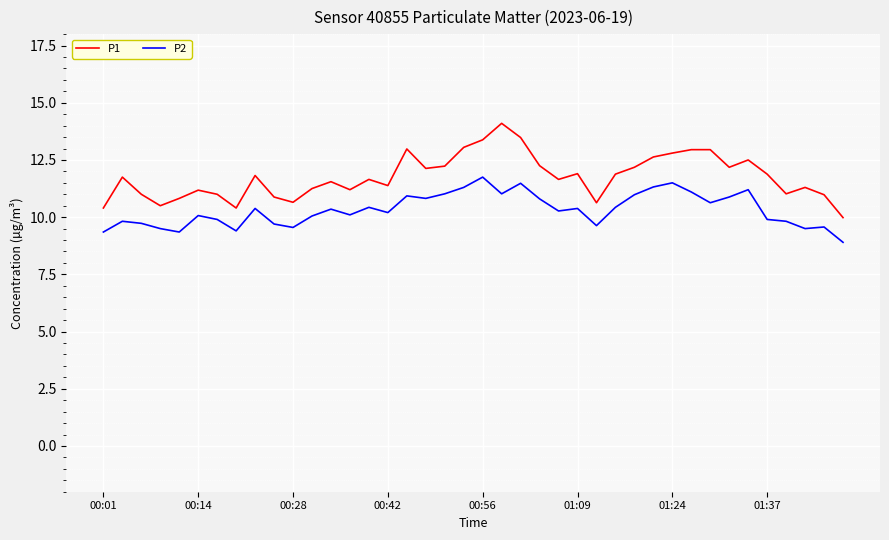

What is the minimum value for P2?

8.9